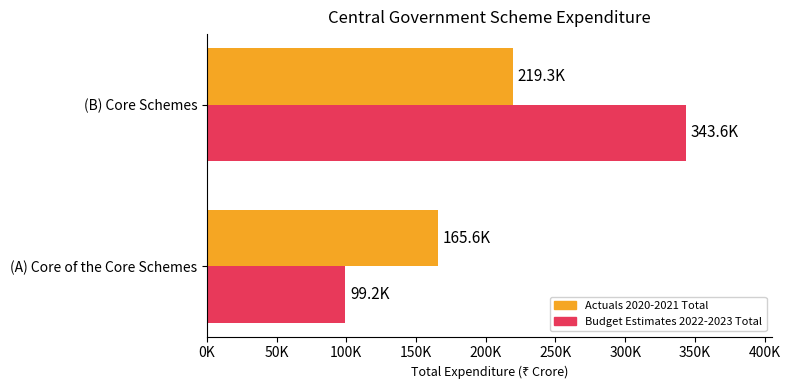

What are all the series names shown in the legend?

Actuals 2020-2021 Total, Budget Estimates 2022-2023 Total